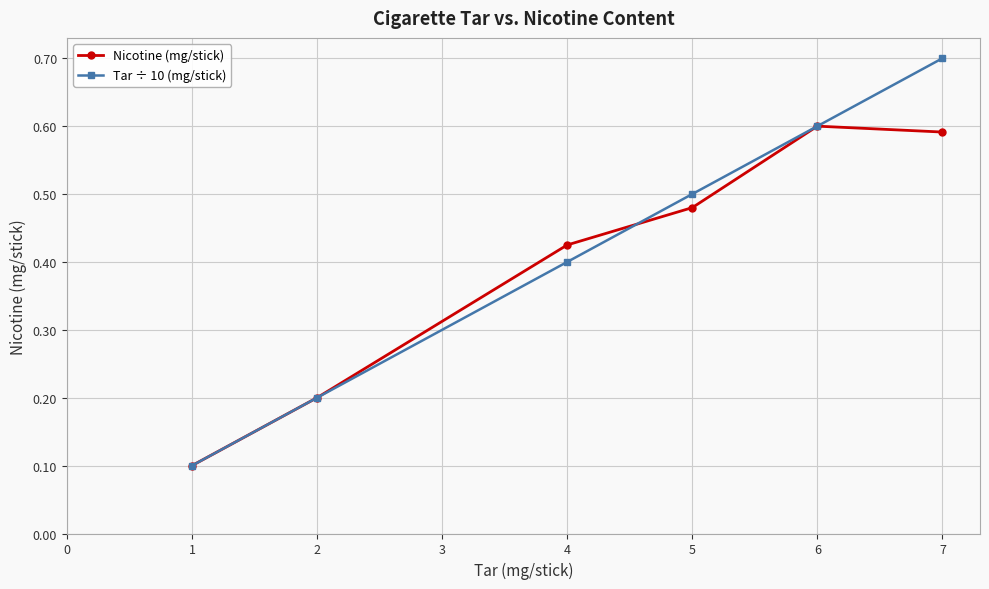

What is the sum of all Nicotine (mg/stick) values?

2.4